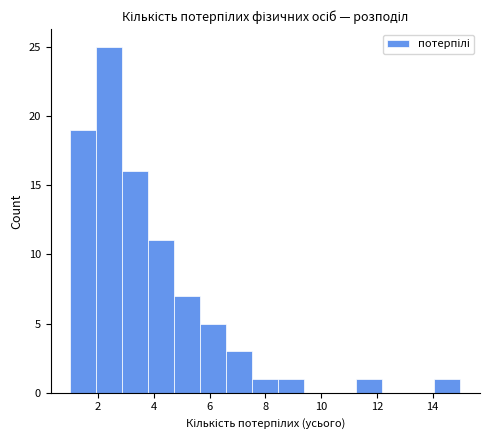

Reading left to right, list every bar in this chart as the range it spans on the x-axis followed by its height. Neither the bar edges nor the heights are printed on the chart, so give them approximately, as read against the axes.

1.0 to 2.0: 19
2.0 to 2.8: 25
2.8 to 3.8: 16
3.8 to 4.8: 11
4.8 to 5.6: 7
5.6 to 6.6: 5
6.6 to 7.6: 3
7.6 to 8.4: 1
8.4 to 9.4: 1
9.4 to 10.4: 0
10.4 to 11.2: 0
11.2 to 12.2: 1
12.2 to 13.2: 0
13.2 to 14.0: 0
14.0 to 15.0: 1